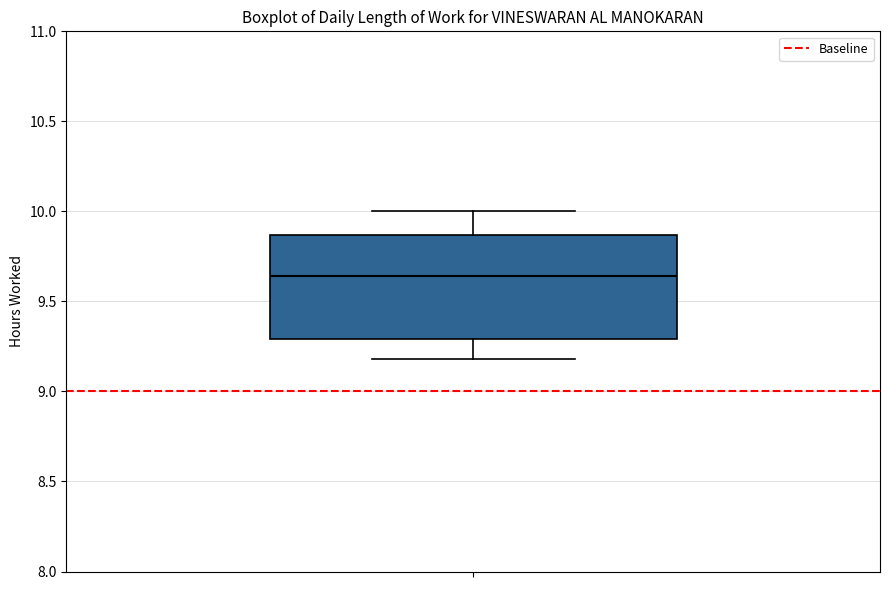

Read this box plot against the y-axis: the position of the median line, the range covered by the box, and the ends of both whiskers. The values are not printed on the chart, so give them approximately, as read against the axis.

median 9.65, box 9.30 to 9.85, whiskers 9.20 to 10.00